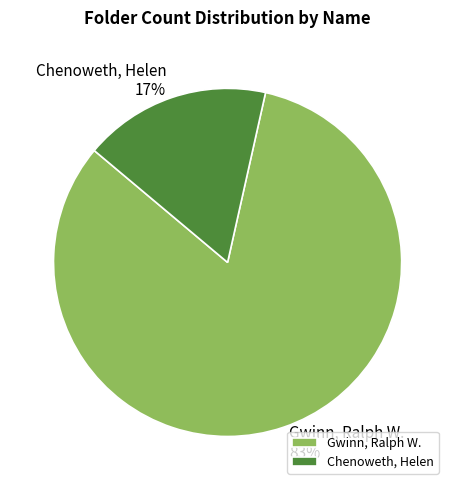

To the nearest percent, what is the average slice percentage?

50%